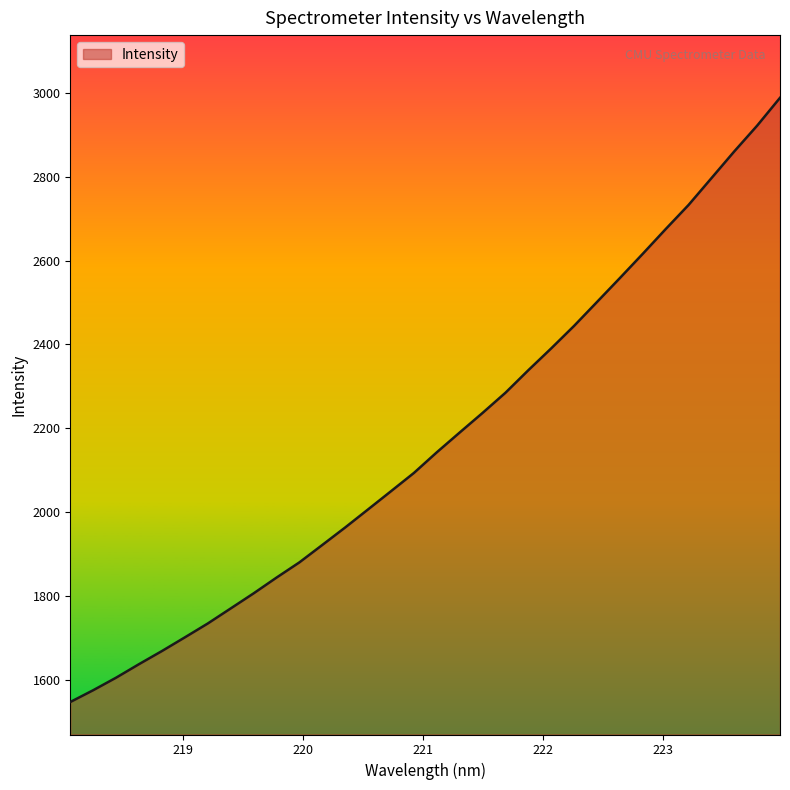

What is the difference between the maximum and minimum values?

1439.8